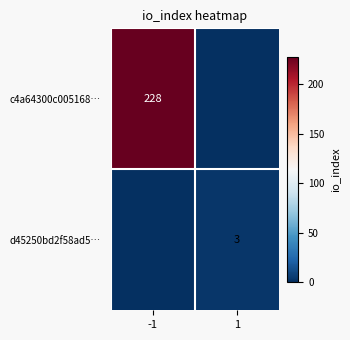

Is it true that c4a64300c005168… equals 228 at -1?

True